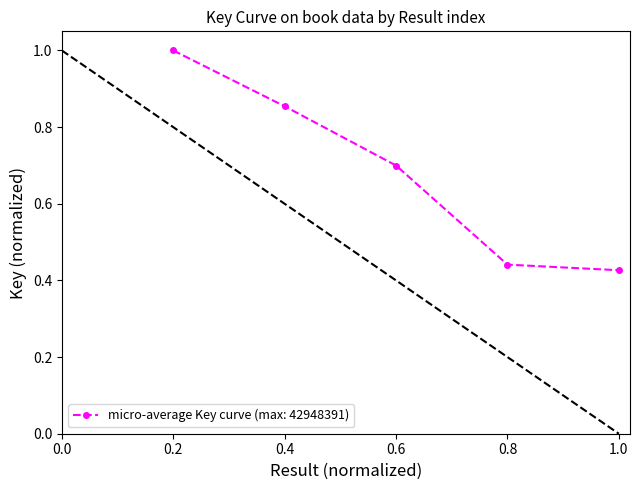

What is the difference between the maximum and minimum values?

0.6